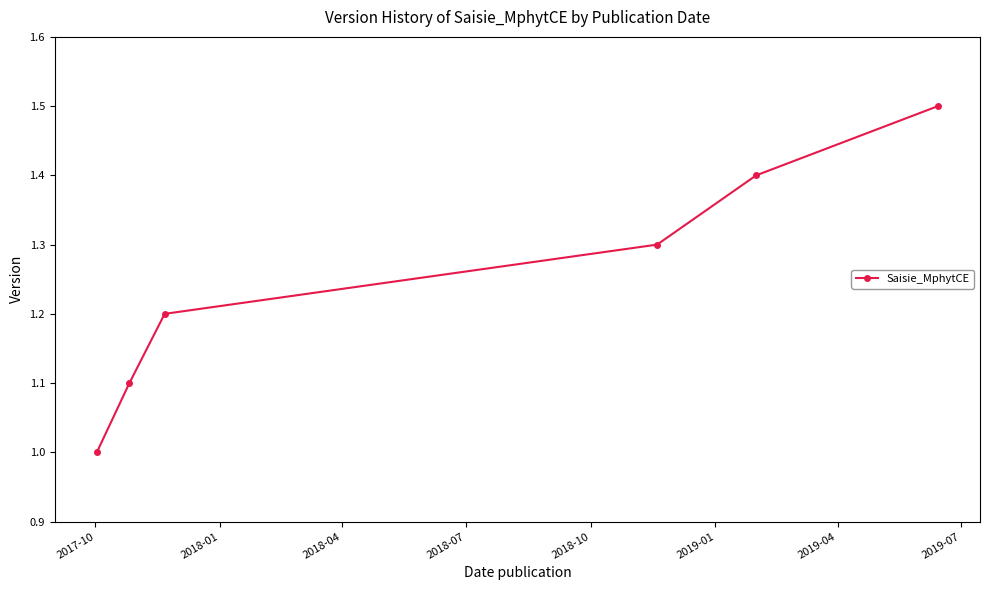

What is the smallest value displayed?

1.0